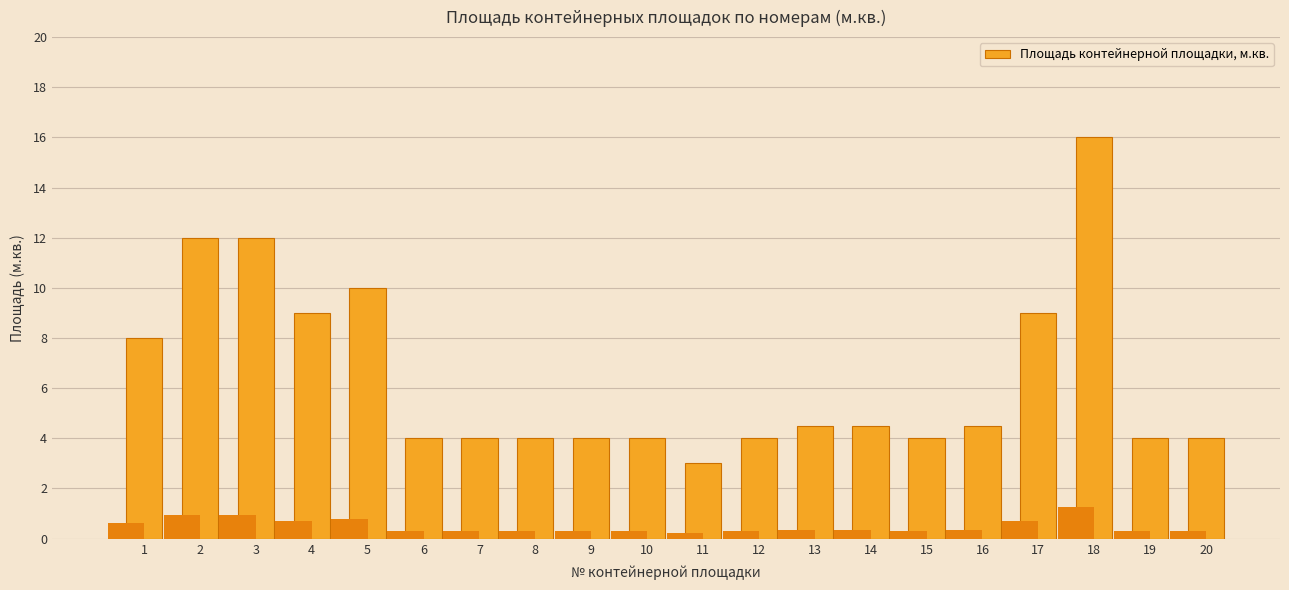

Reading left to right, list all the values displayed in this chart.

8.0	12.0	12.0	9.0	10.0	4.0	4.0	4.0	4.0	4.0	3.0	4.0	4.5	4.5	4.0	4.5	9.0	16.0	4.0	4.0